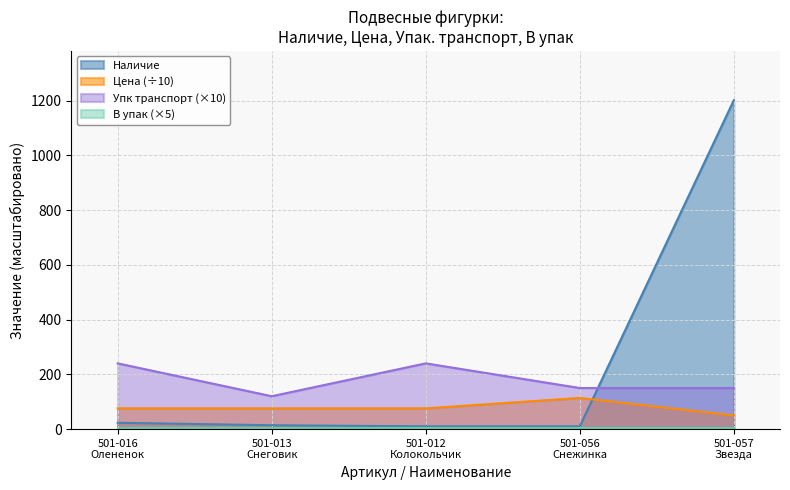

True or false: Наличие has a value of 1201.0 at 501-057
Звезда.

True